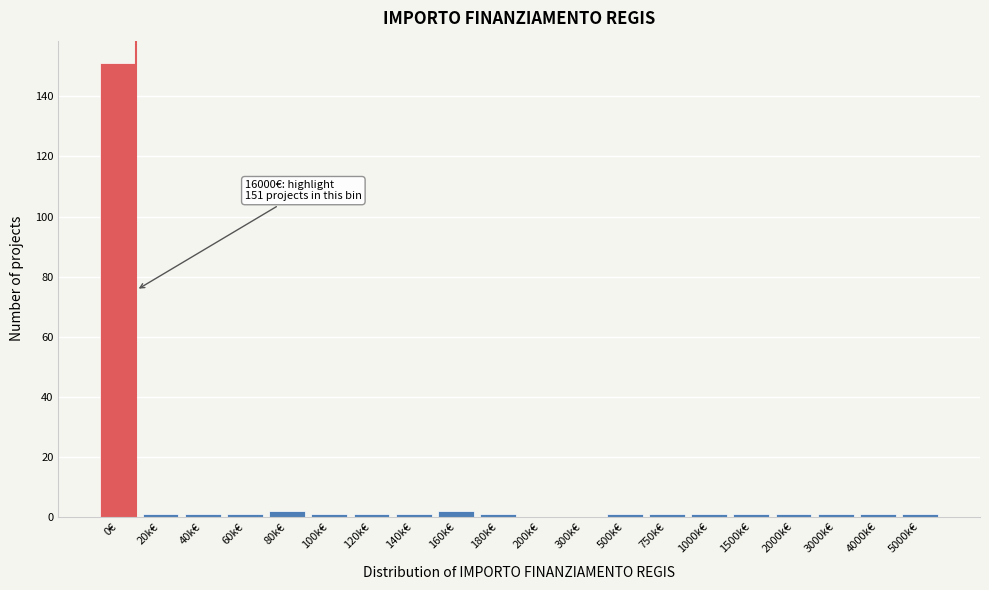

Reading left to right, extract all data points from this chart.

0€=151	20k€=1	40k€=1	60k€=1	80k€=2	100k€=1	120k€=1	140k€=1	160k€=2	180k€=1	200k€=0	300k€=0	500k€=1	750k€=1	1000k€=1	1500k€=1	2000k€=1	3000k€=1	4000k€=1	5000k€=1